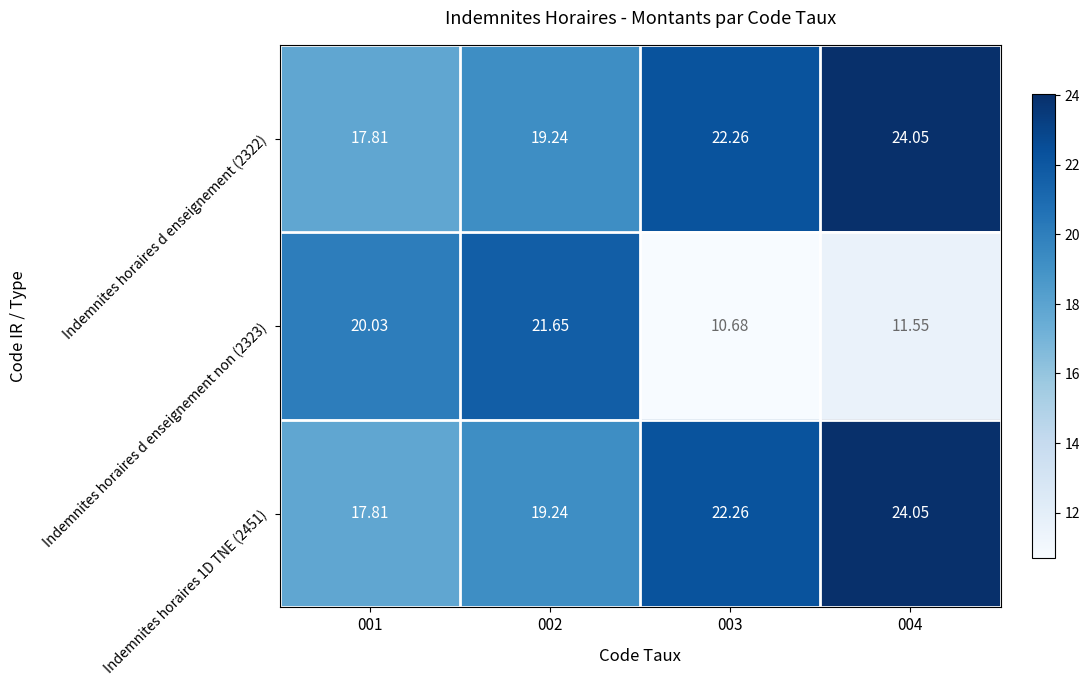

What is the minimum value shown in the chart?

10.7